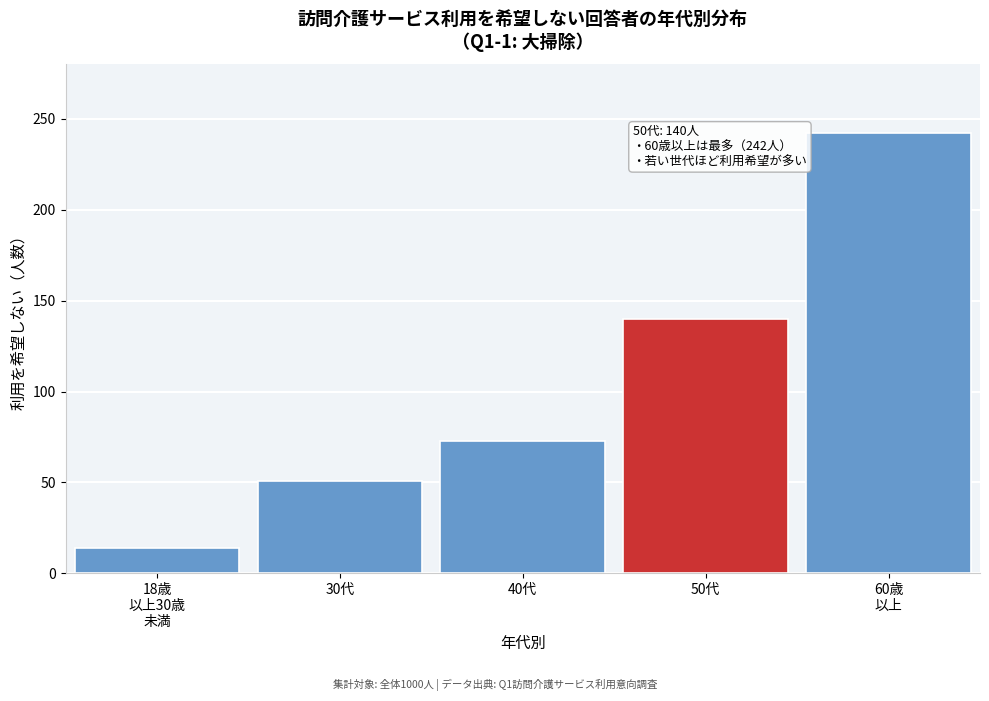

Reading left to right, transcribe all the data shown in this chart.

14	51	73	140	242